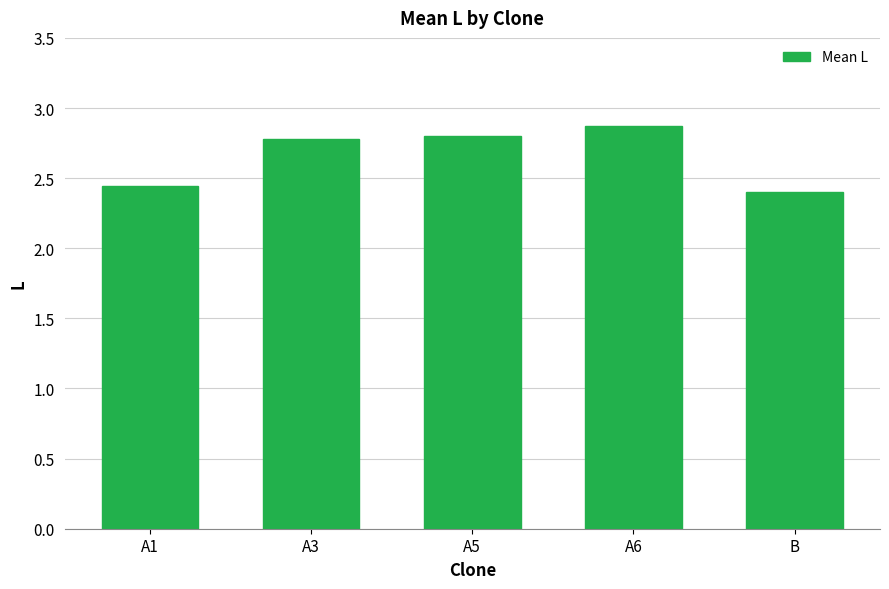

What is the ratio of the value at A1 to the value at A5?

0.9